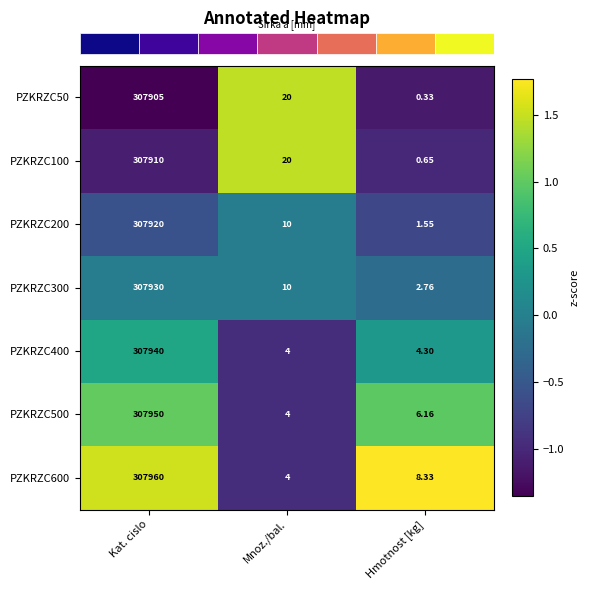

Where does the PZKRZC300 series first go above 10?

Kat. cislo